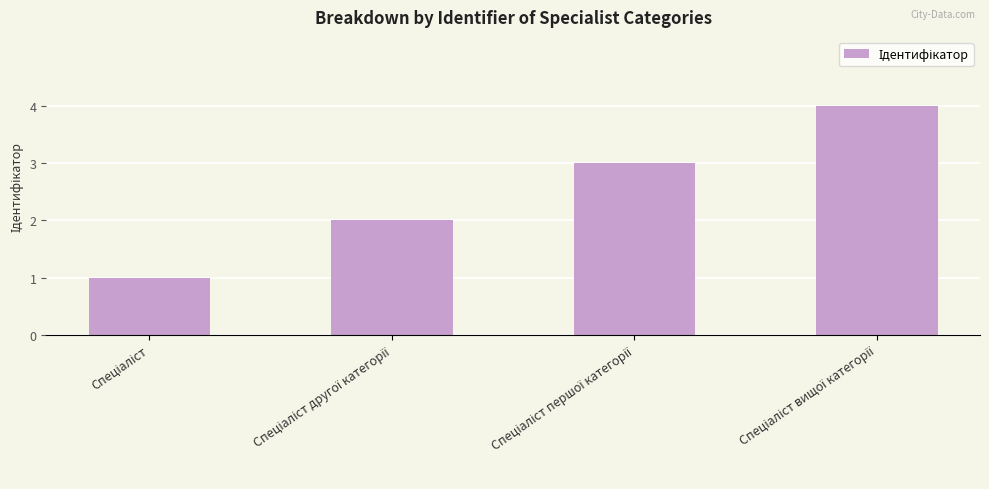

What is the sum of all values?

10